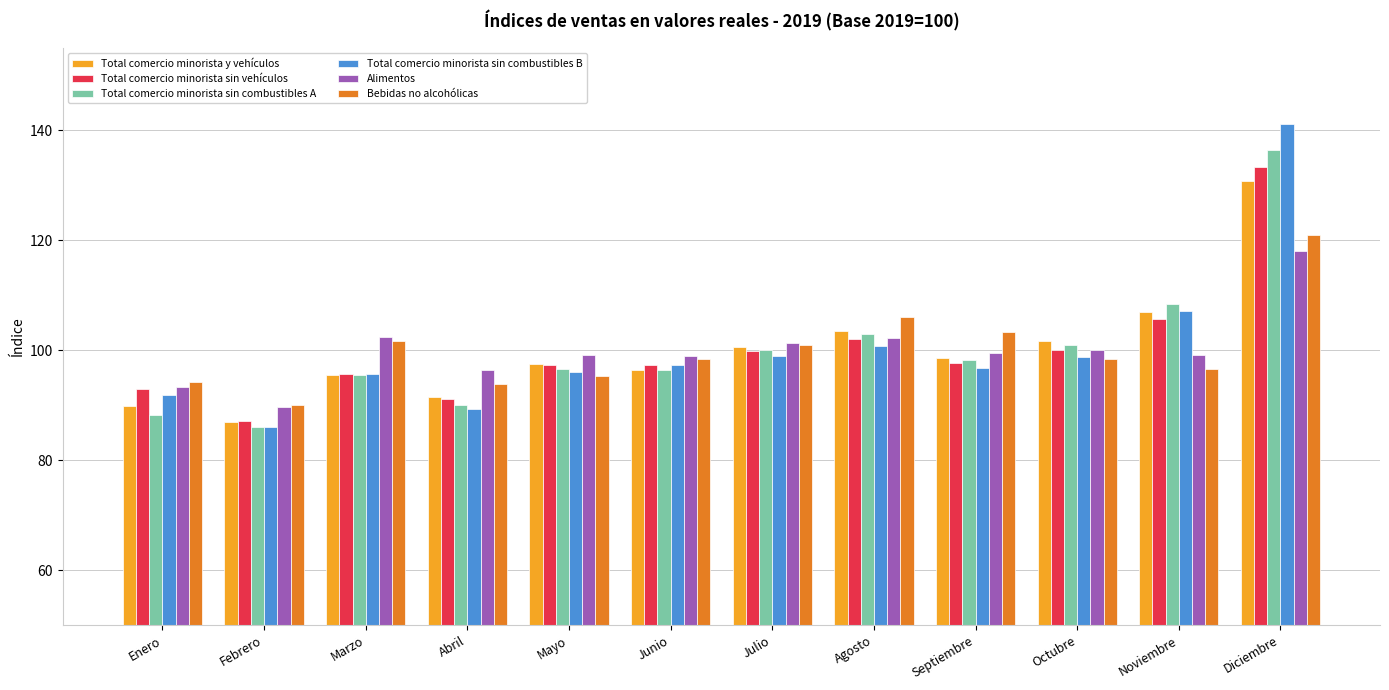

The value of Total comercio minorista sin combustibles B at Enero is 130.0. True or false?

False